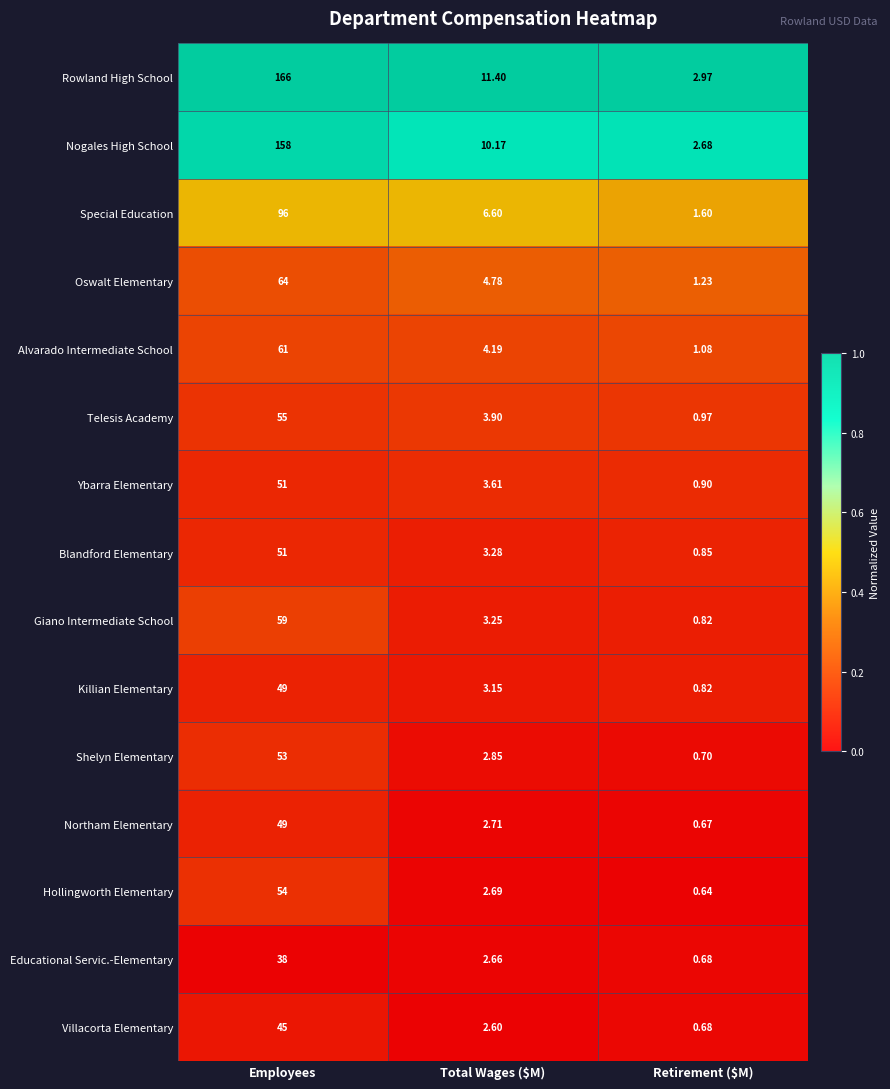

What is the greatest value displayed?

166.0